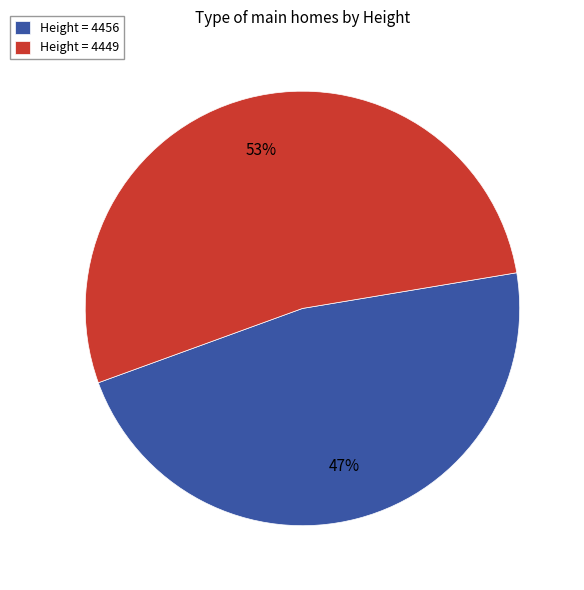

To the nearest percent, what percentage of the pie is Height = 4449?

53%